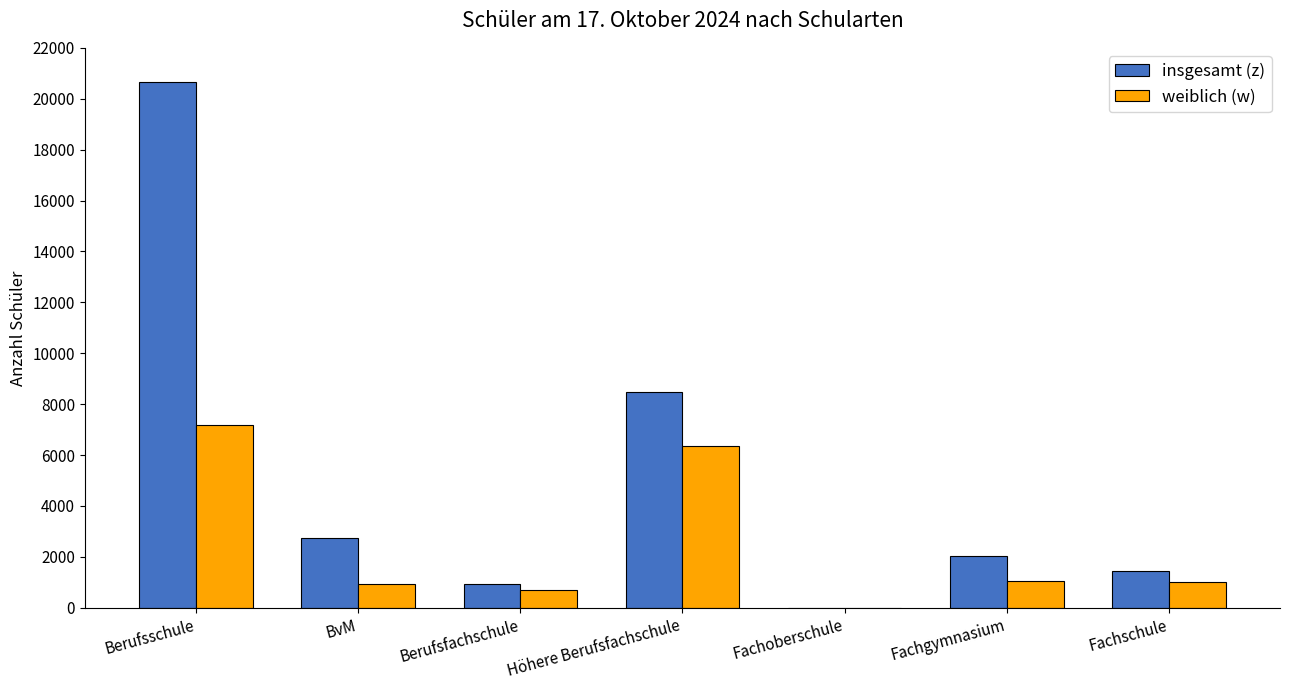

Which category has the highest value in the insgesamt (z) series?

Berufsschule